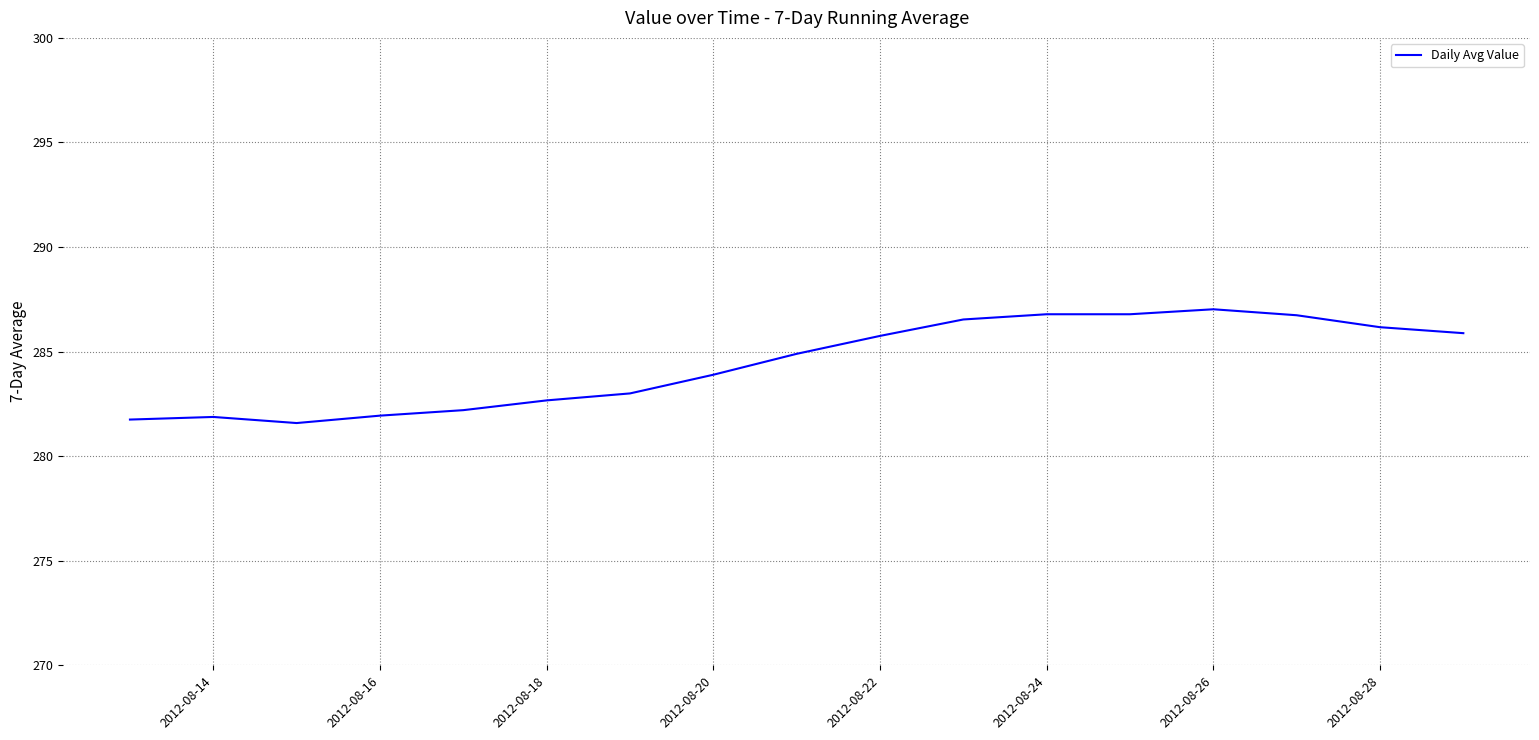

What is the smallest value displayed?

281.6